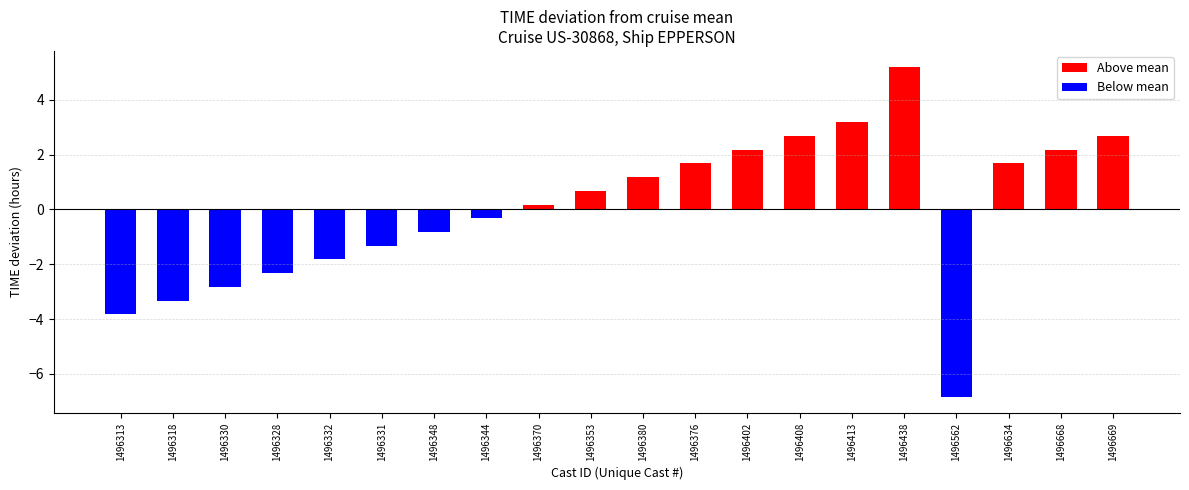

True or false: the data shows 15.5 at 1496353.

False